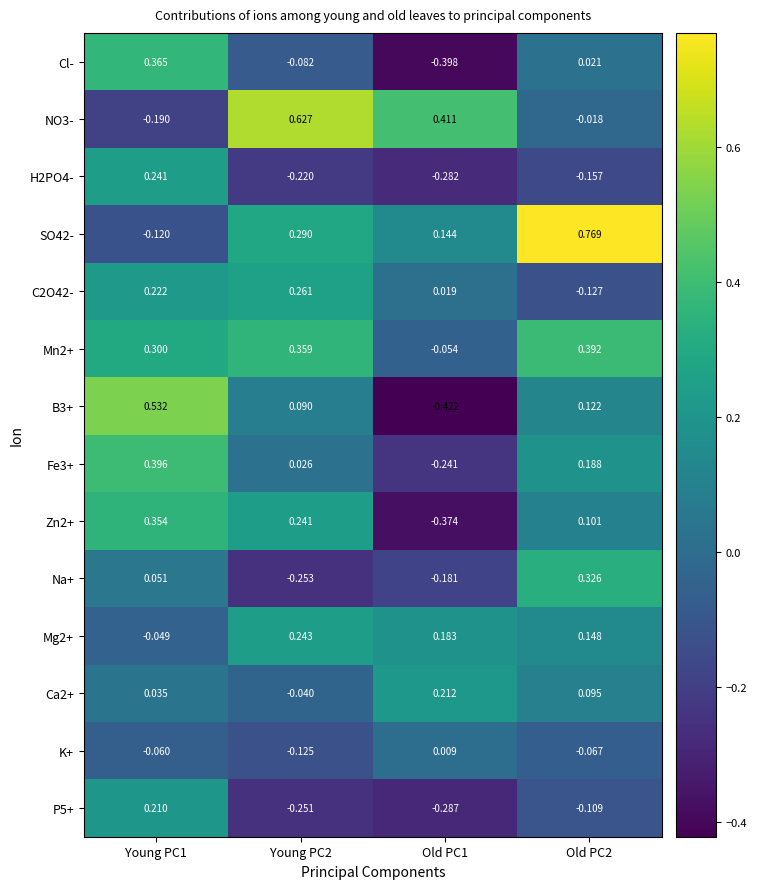

At which category is the sum across all series the highest?

Young PC1